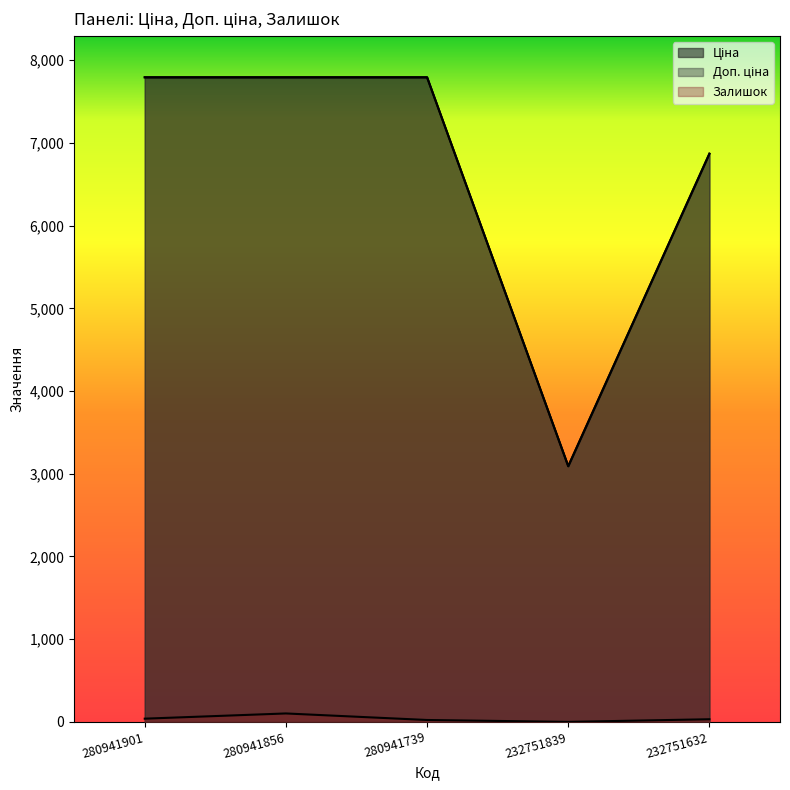

Is it true that Доп. ціна equals 12107.0 at 280941739?

False